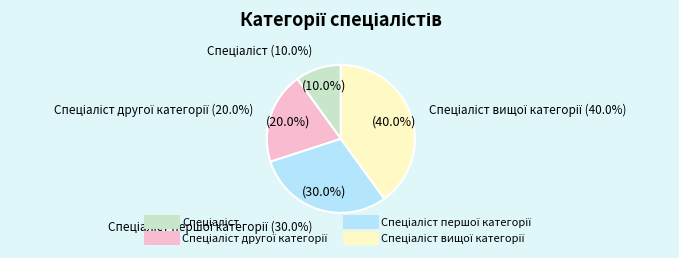

What is the ratio of the value at Спеціаліст to the value at Спеціаліст другої категорії?

0.5